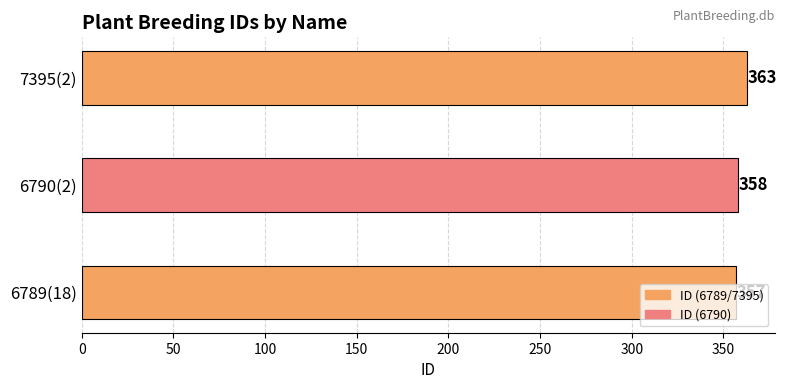

What is the difference between the second highest and minimum values?

1